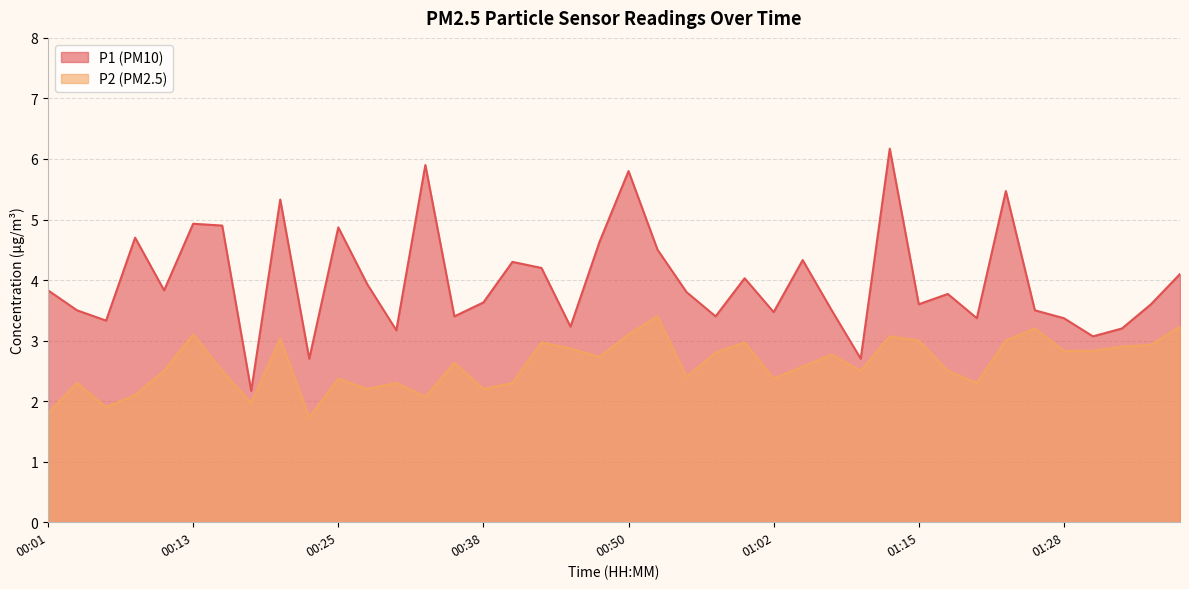

True or false: P1 and P2 intersect in this chart.

False